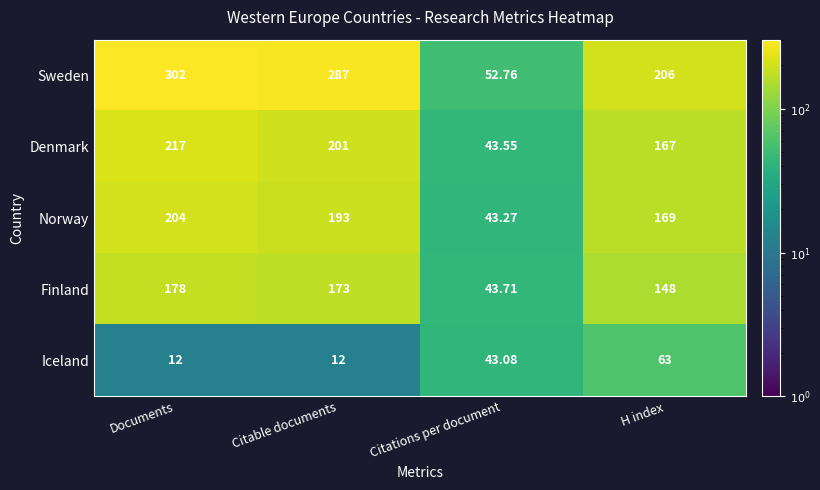

Which category has the lowest value in the Sweden series?

Citations per document